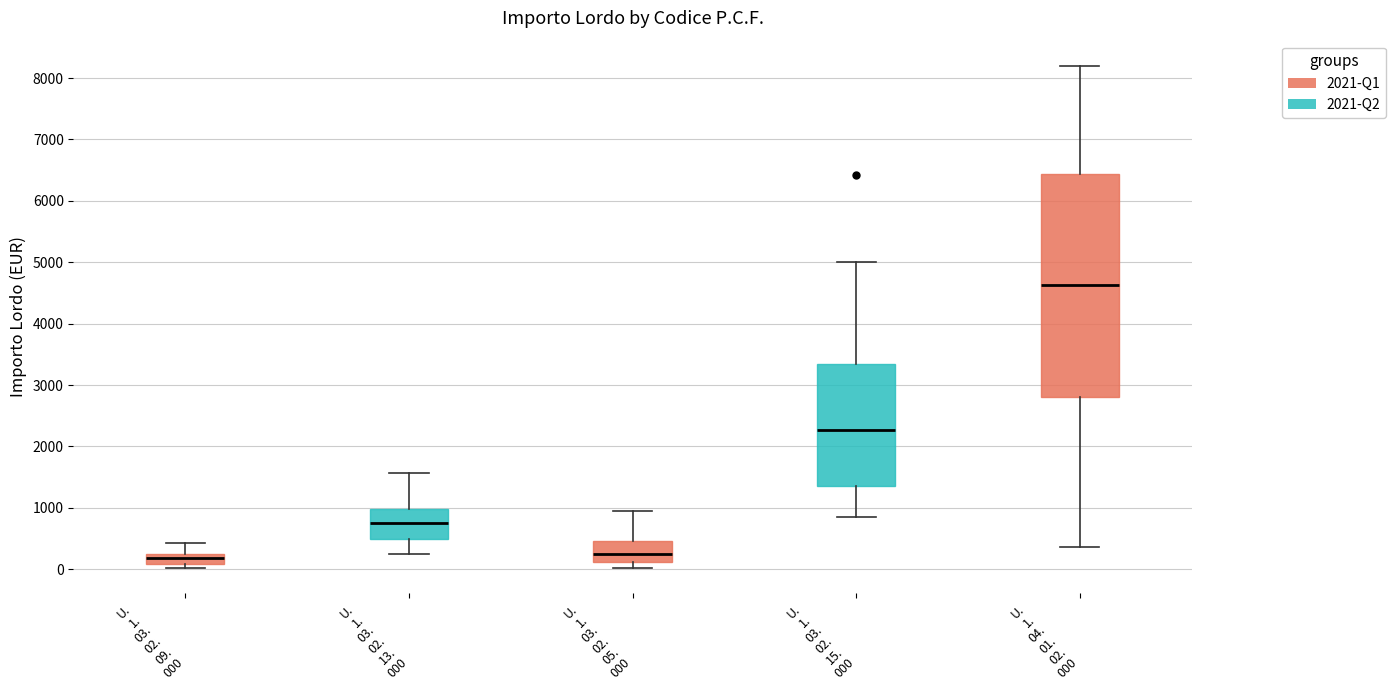

Which box has the highest median line?

U. 1. 04. 01. 02. 000